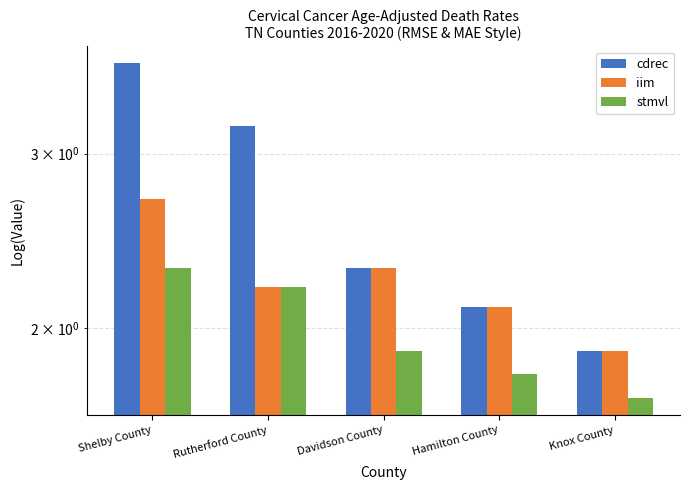

Between Davidson County and Knox County, which is larger?

Davidson County